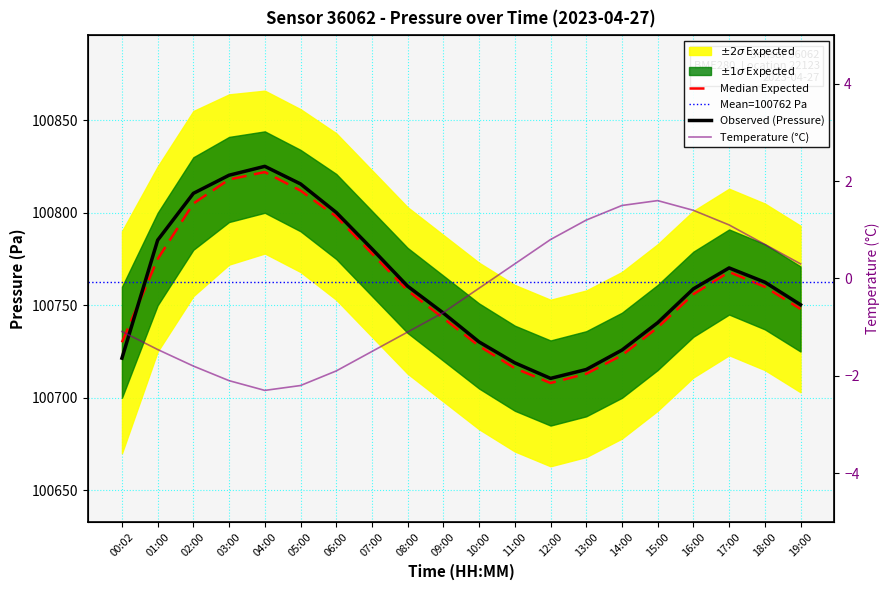

Reading left to right, list all the values displayed in this chart.

pressure: 00:02=100721.4	01:00=100785.2	02:00=100810.5	03:00=100820.3	04:00=100825.1	05:00=100815.6	06:00=100800.2	07:00=100780.5	08:00=100760.3	09:00=100745.8	10:00=100730.2	11:00=100718.9	12:00=100710.5	13:00=100715.3	14:00=100725.8	15:00=100740.6	16:00=100758.9	17:00=100770.2	18:00=100762.5	19:00=100750.3
temperature: 00:02=-1.1	01:00=-1.5	02:00=-1.8	03:00=-2.1	04:00=-2.3	05:00=-2.2	06:00=-1.9	07:00=-1.5	08:00=-1.1	09:00=-0.7	10:00=-0.2	11:00=0.3	12:00=0.8	13:00=1.2	14:00=1.5	15:00=1.6	16:00=1.4	17:00=1.1	18:00=0.7	19:00=0.3